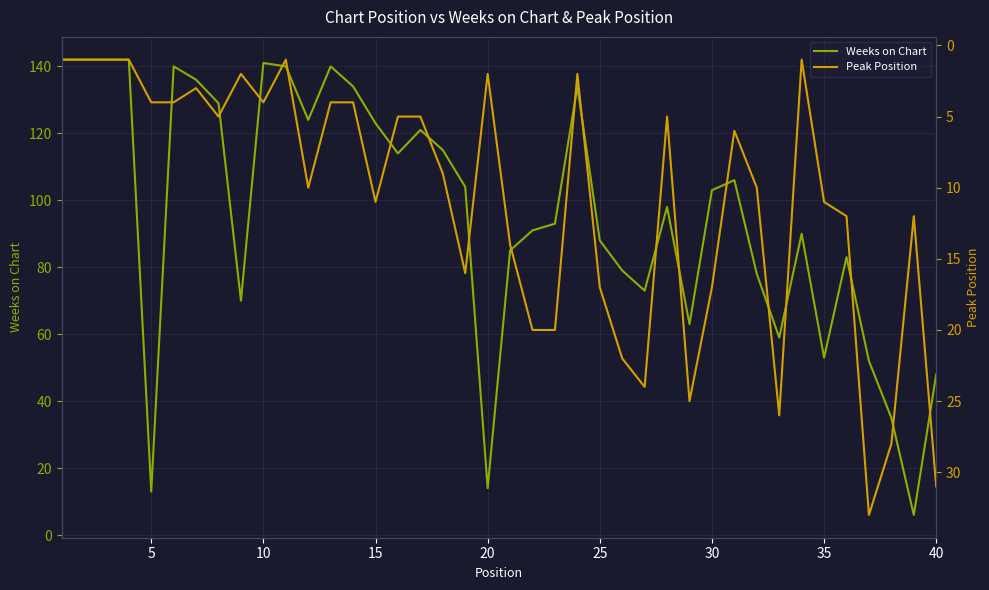

What are all the series names shown in the legend?

Weeks on Chart, Peak Position